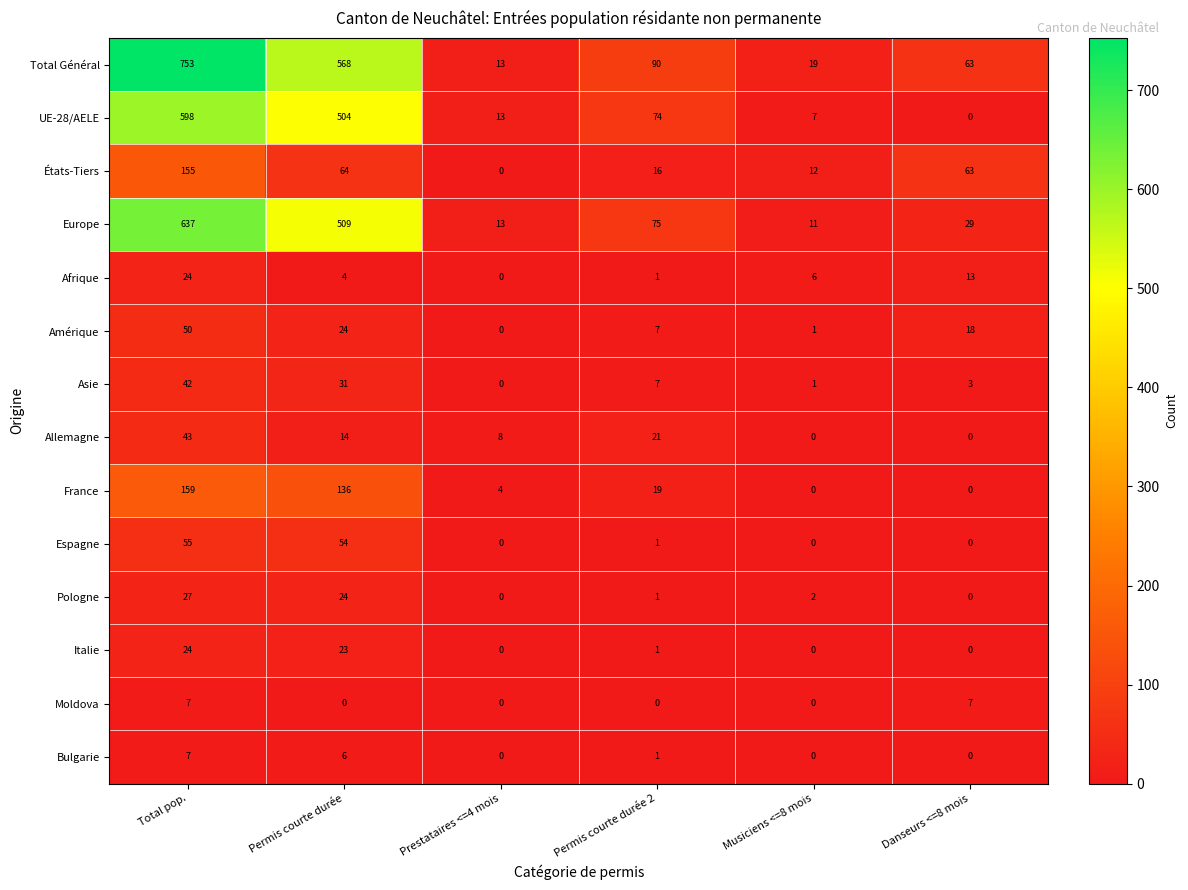

What is the total value across all series at Total pop.?

2581